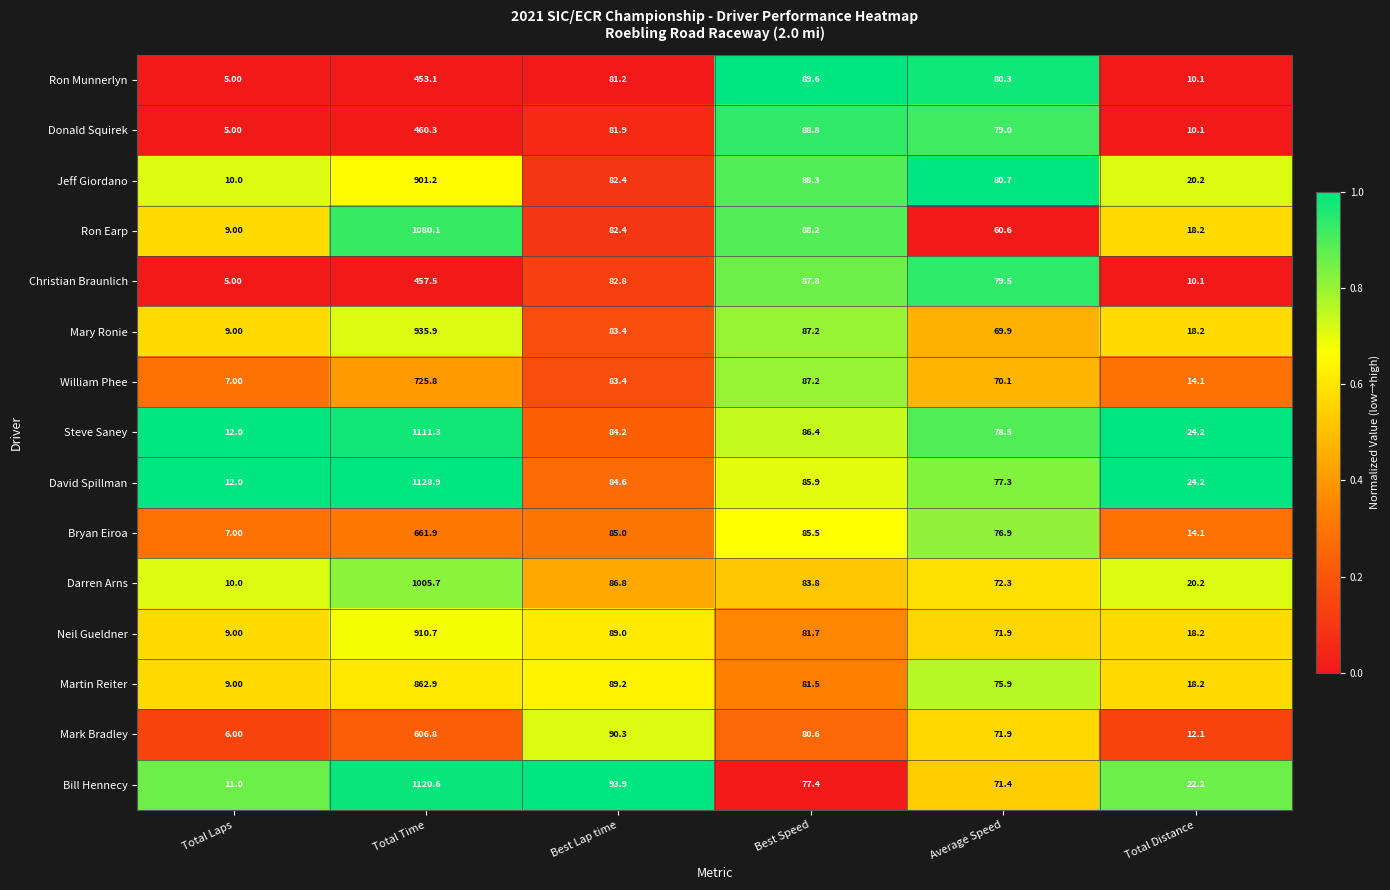

List the labels in order of Martin Reiter value, smallest first.

Total Laps, Total Distance, Average Speed, Best Speed, Best Lap time, Total Time